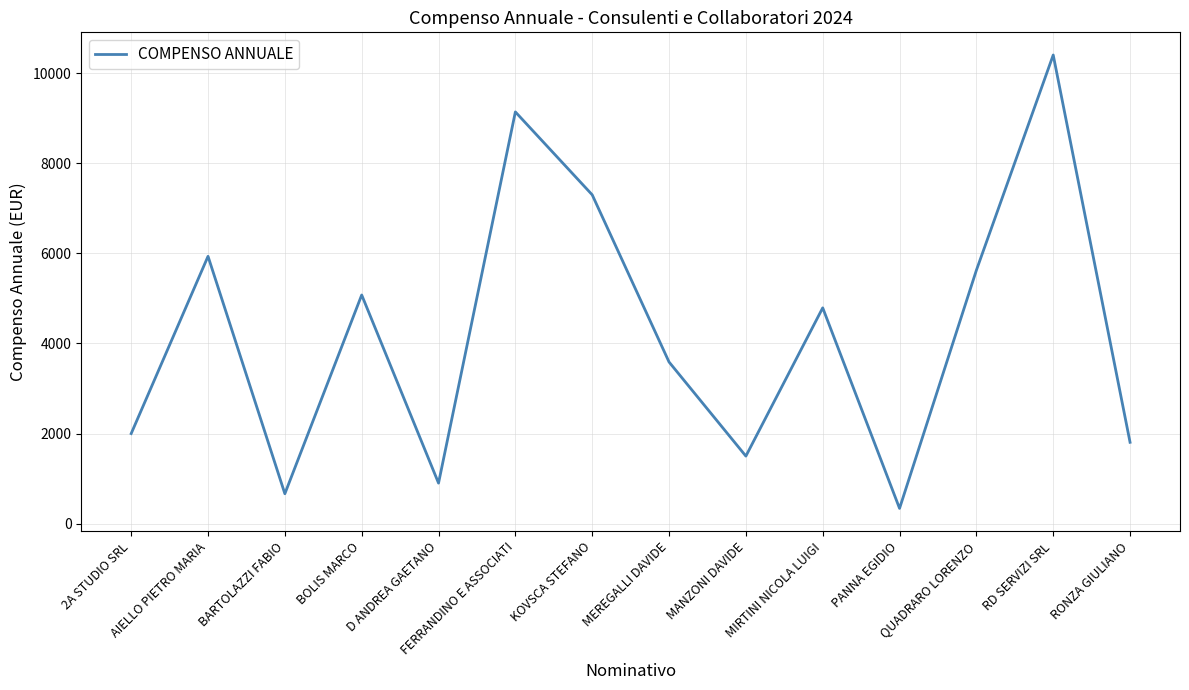

Does the chart have visible grid lines?

Yes